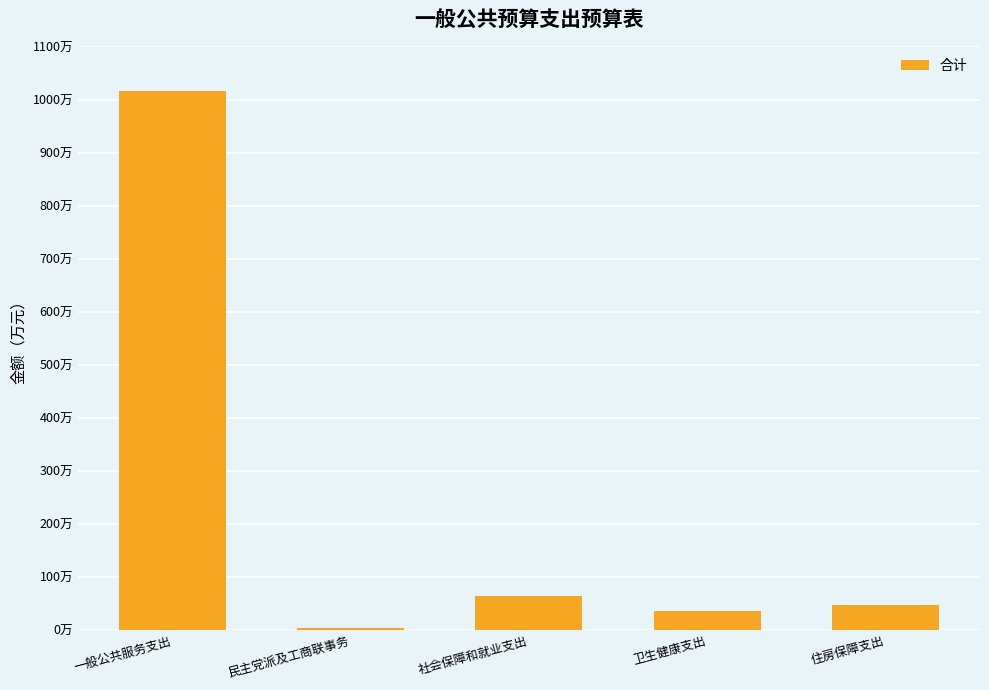

Are the bars horizontal?

No